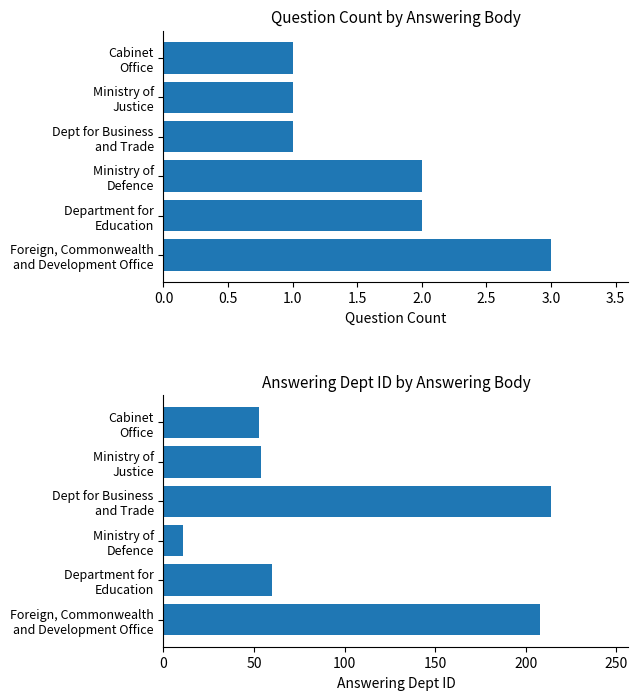

Rank the series at Department for Education from lowest to highest value.

Question Count, Answering Dept ID